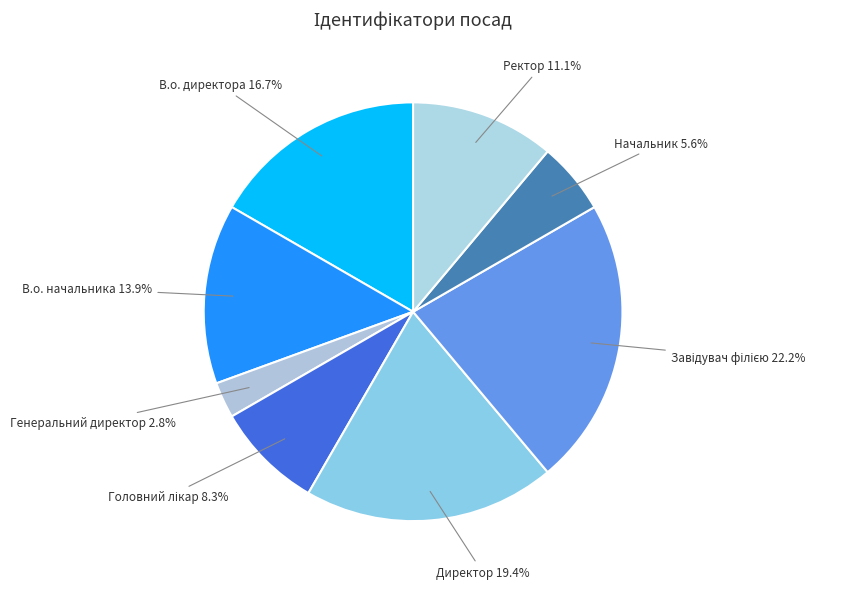

How much of the chart is everything except В.о. директора?

83.3%